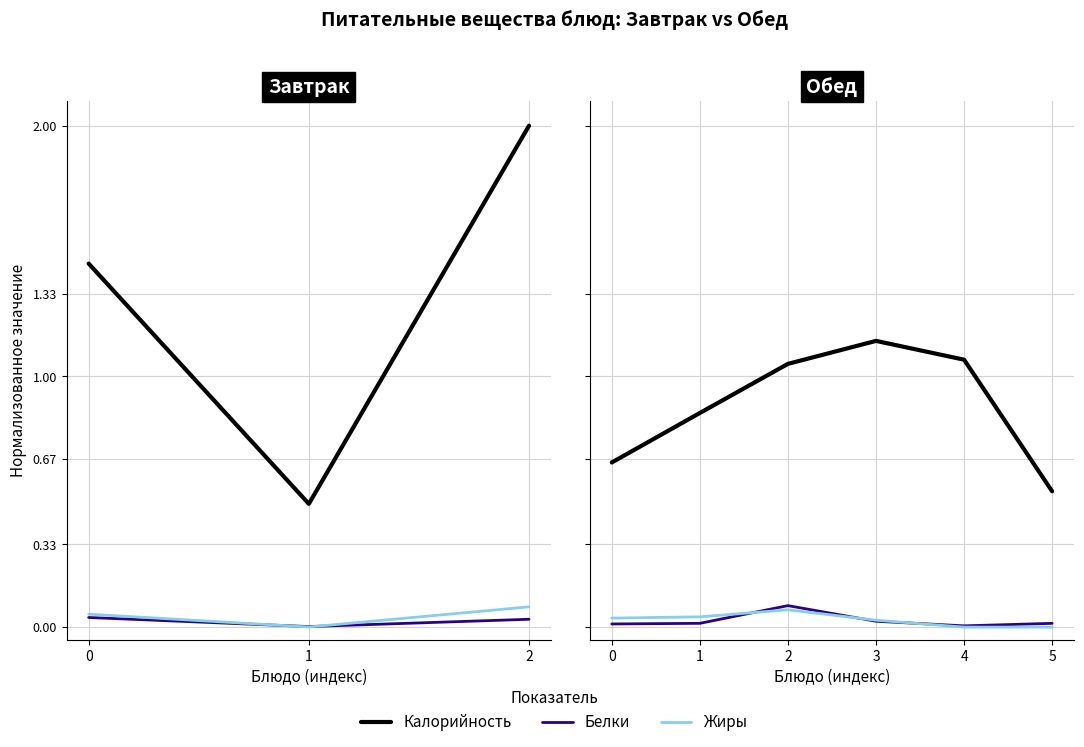

True or false: Калорийность and Белки intersect in this chart.

False